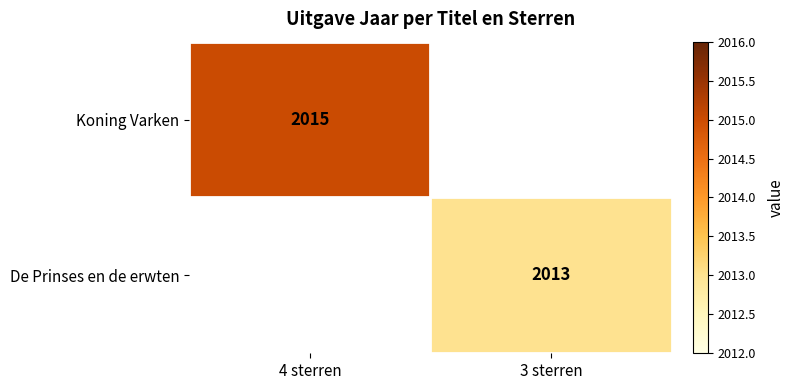

The Koning Varken series shows 2015 at 4 sterren. True or false?

True